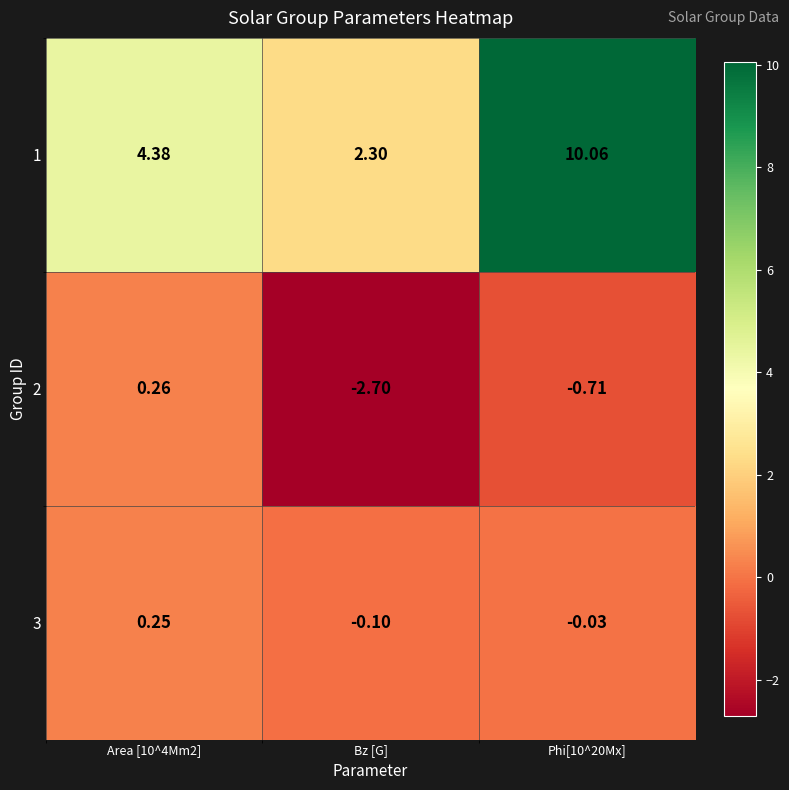

Between Area [10^4Mm2] and Bz [G], which series saw the biggest shift?

2